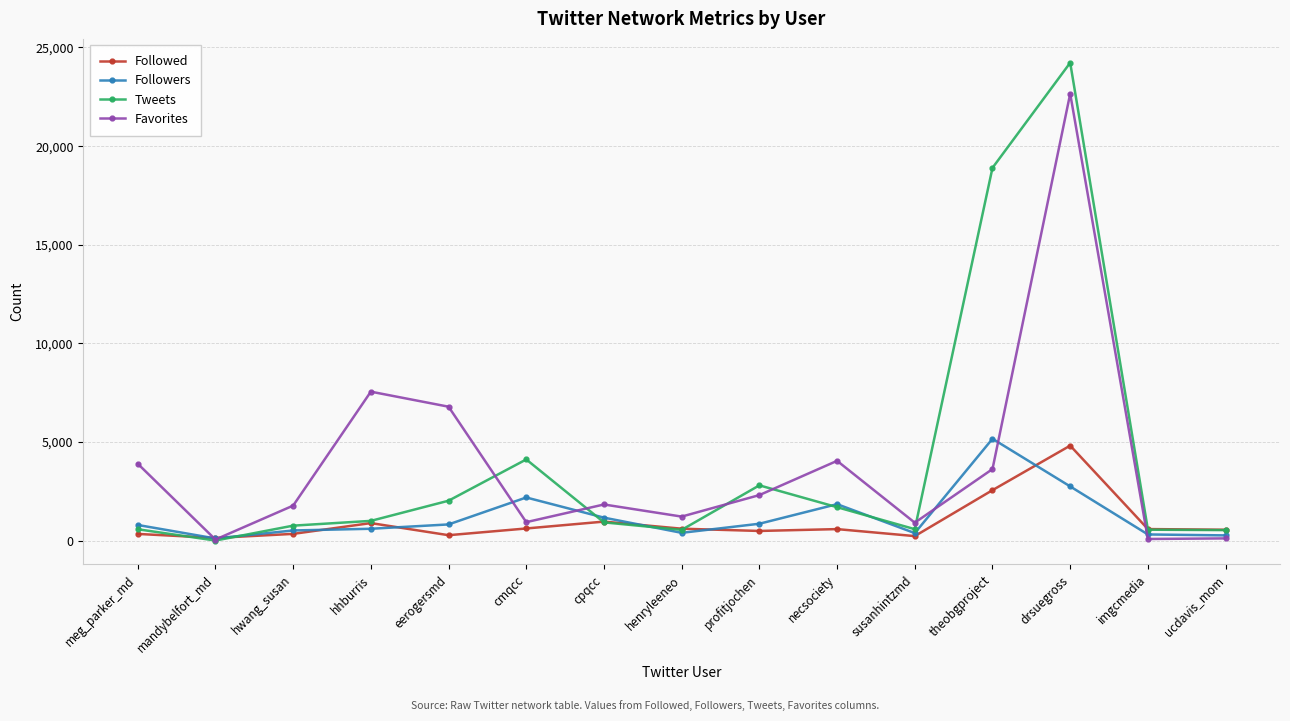

Does the chart display data point markers on the line(s)?

Yes